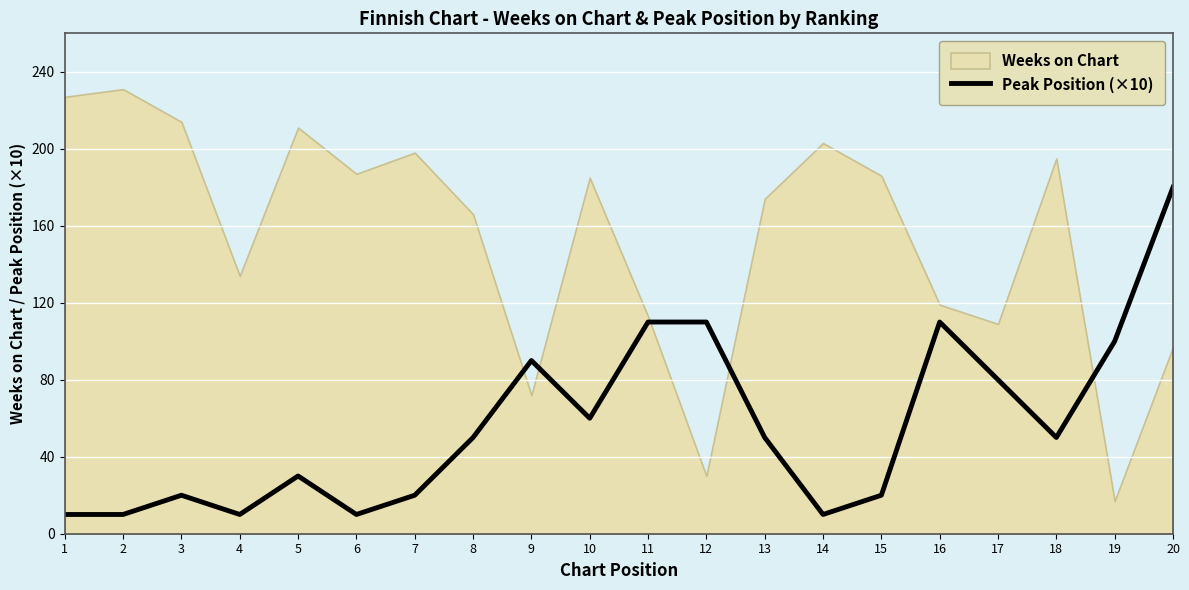

Is it true that Peak Position (×10) equals 80 at 17?

True